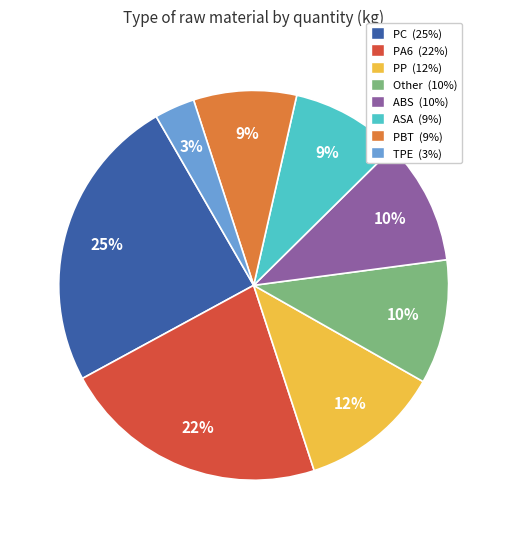

How many segments does this pie chart have?

8